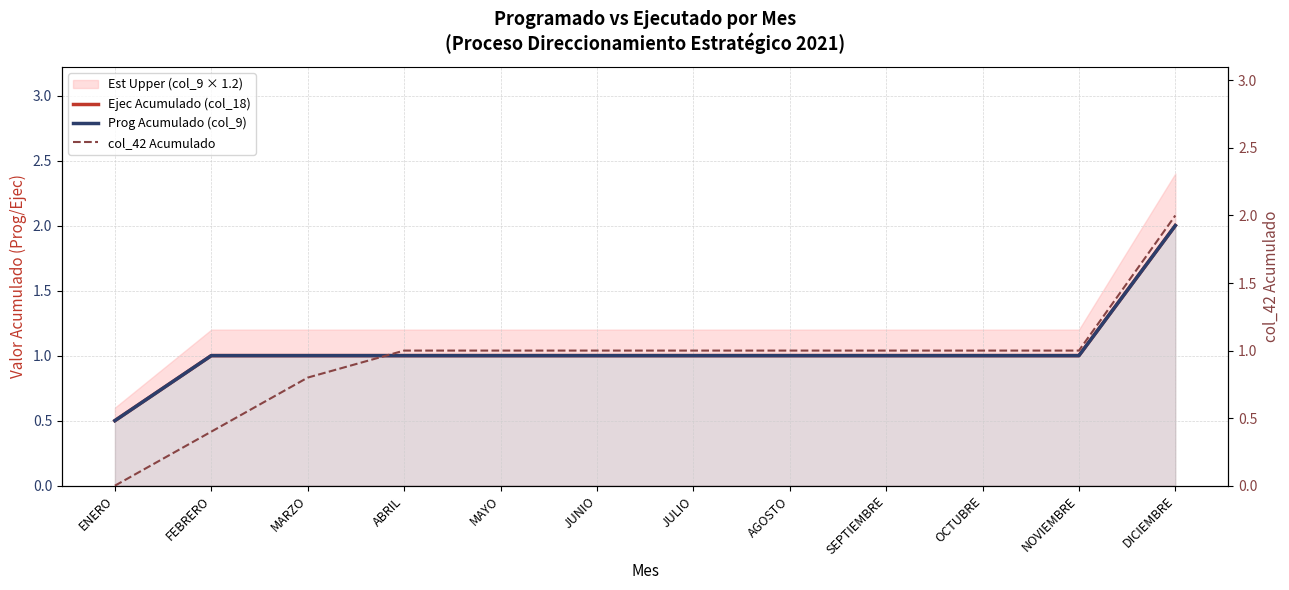

What is the difference between the maximum and minimum values in the col_42 Acumulado series?

2.0